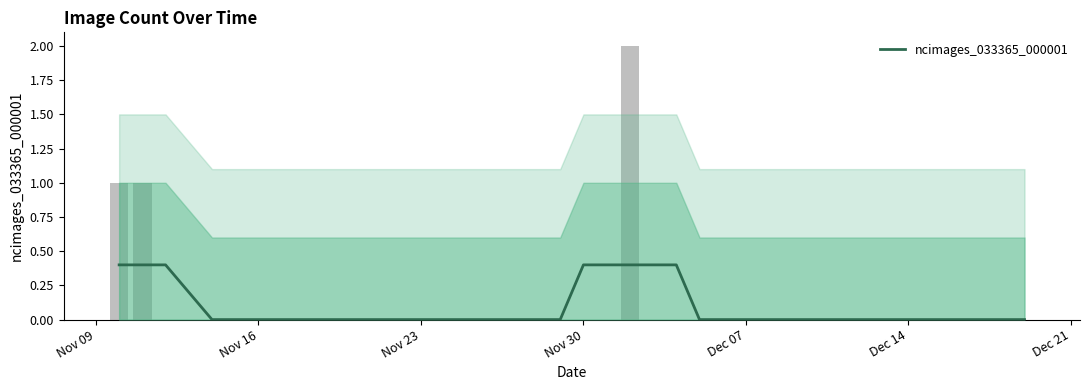

Does the chart contain stacked bars?

No